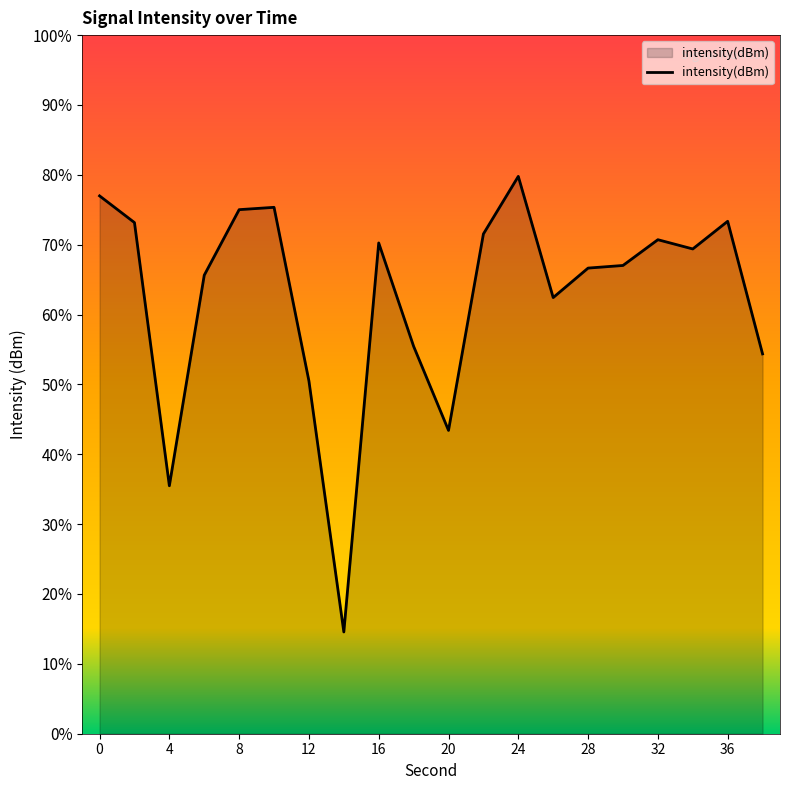

Does the chart display data point markers on the line(s)?

No